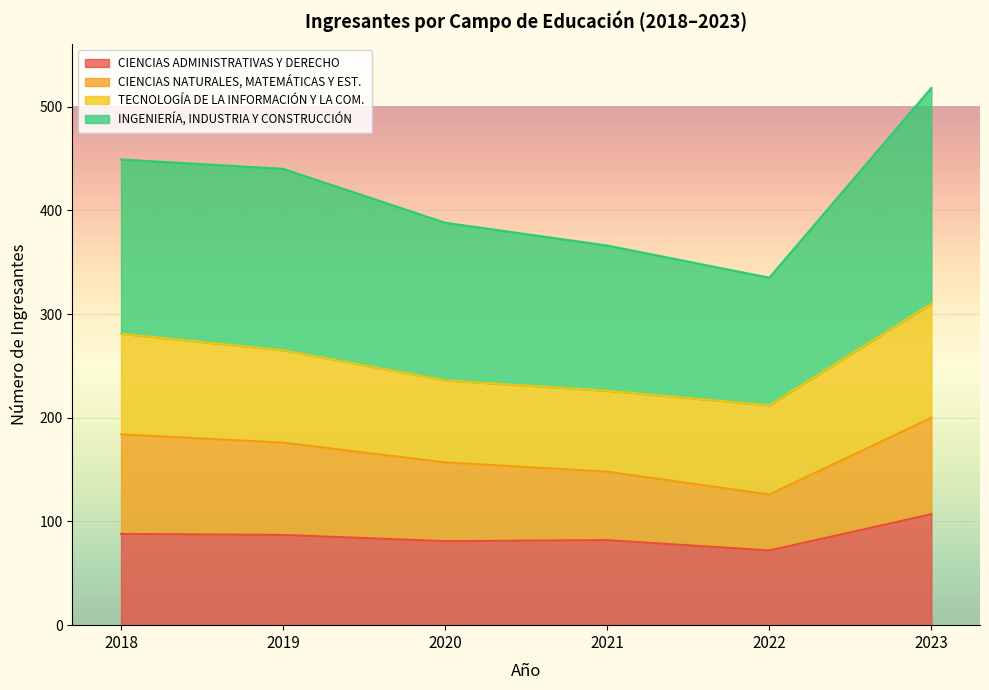

At which label does CIENCIAS ADMINISTRATIVAS Y DERECHO reach its peak?

2023